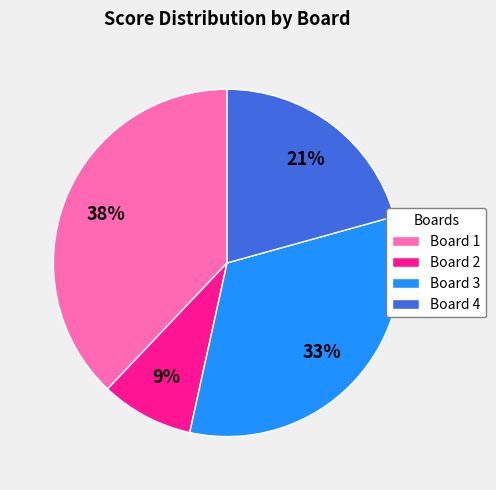

To the nearest percent, what is the difference between the Board 4 and Board 1 slice percentages?

17%